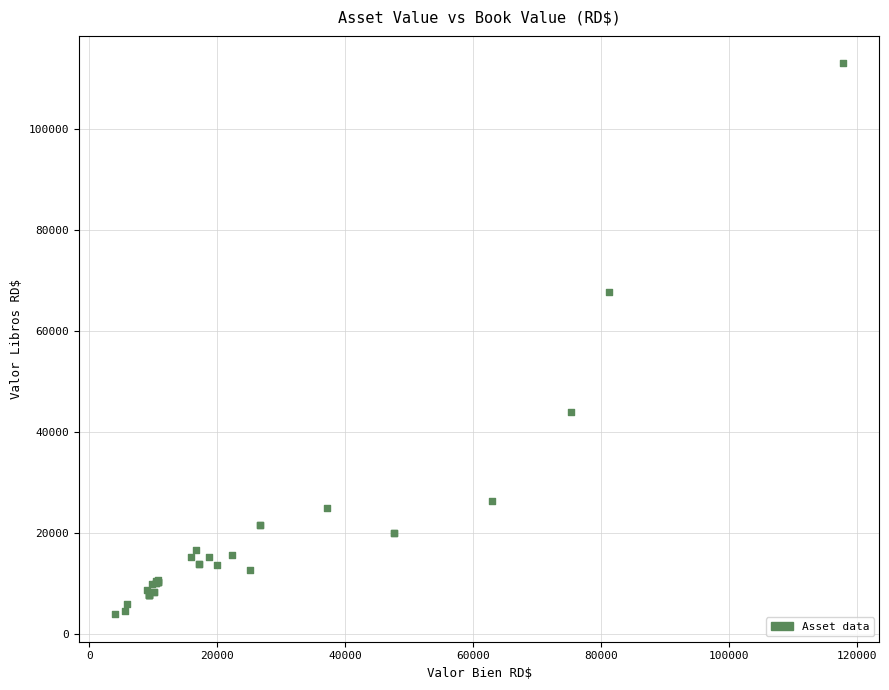

What Y value in the scatter plot is closest to 58403?

67755.8